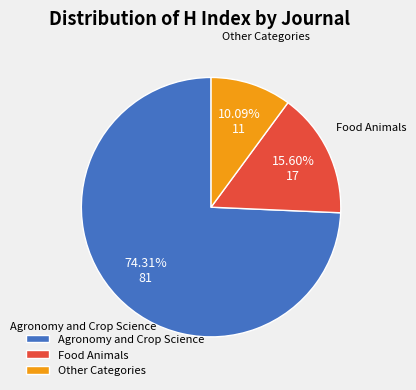

What percentage is the Agronomy and Crop Science slice, to the nearest percent?

74%